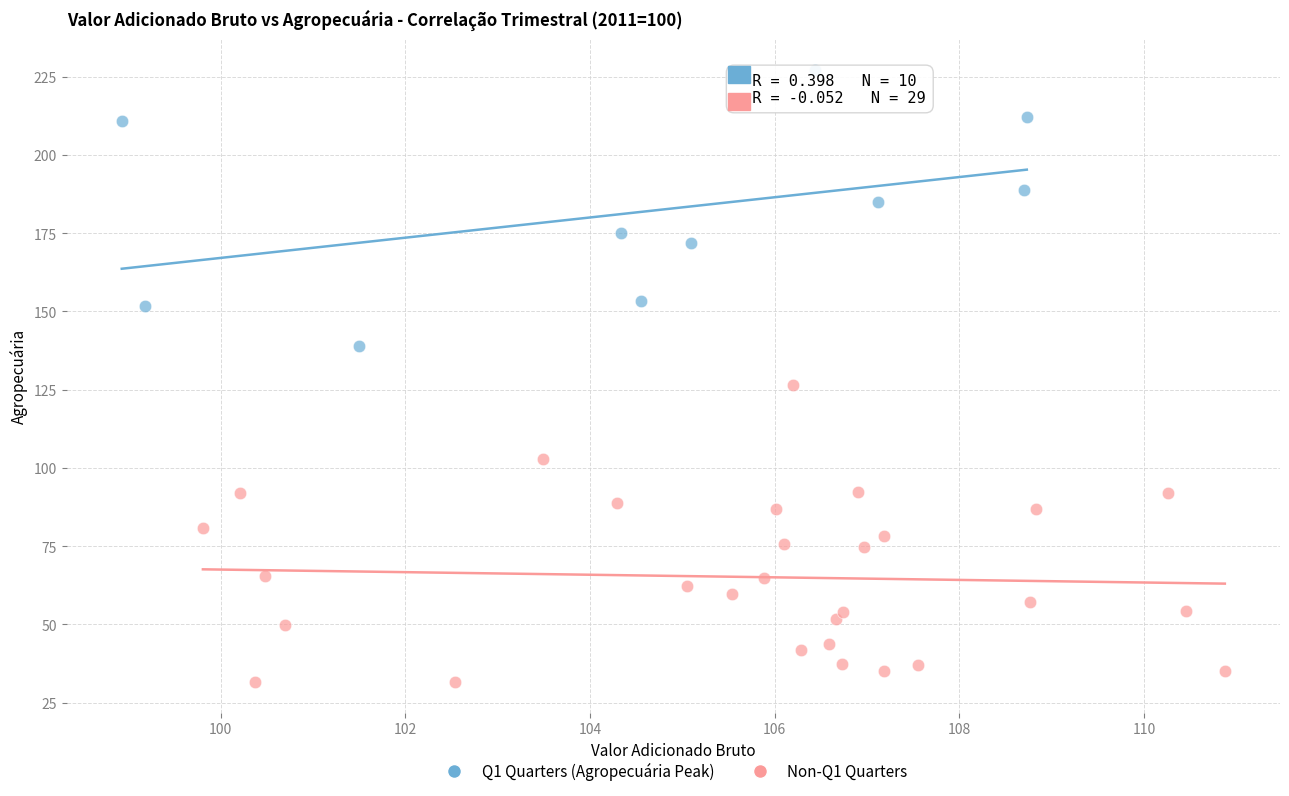

Which series reaches the maximum Y coordinate?

Q1 Quarters (Agropecuária Peak)